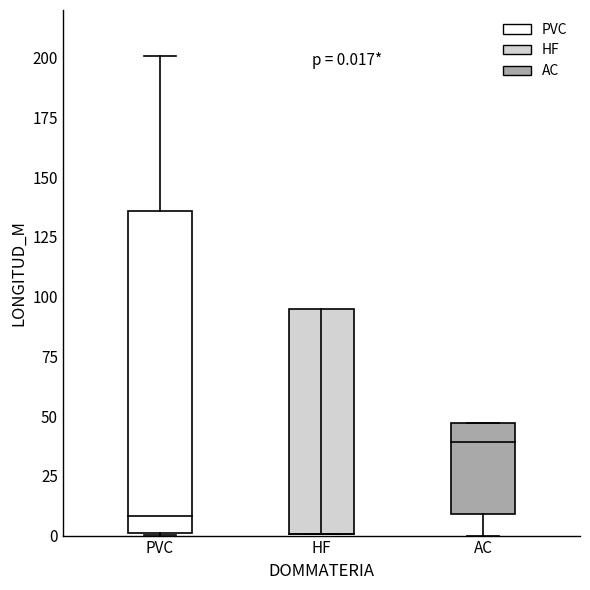

At which category does the chart reach its peak across all series?

PVC